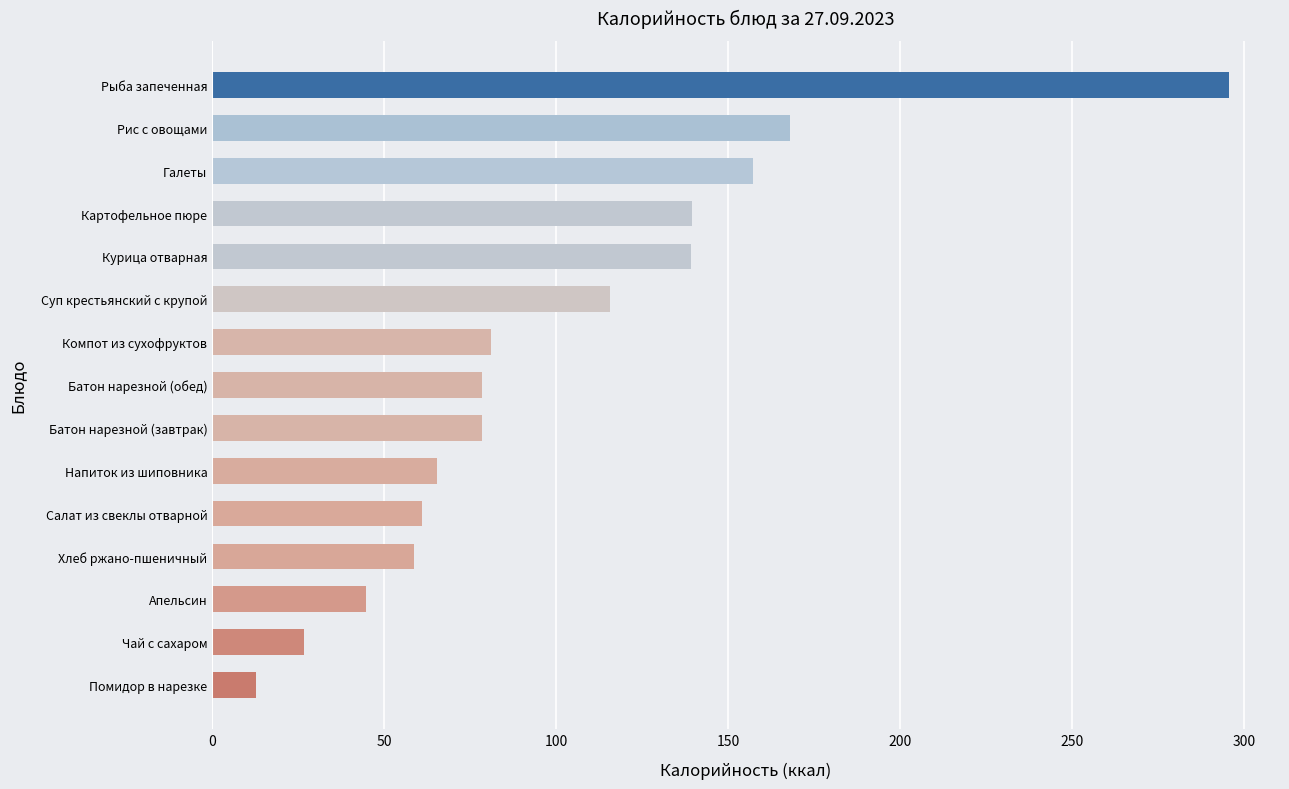

Count the number of categories in the chart.

15